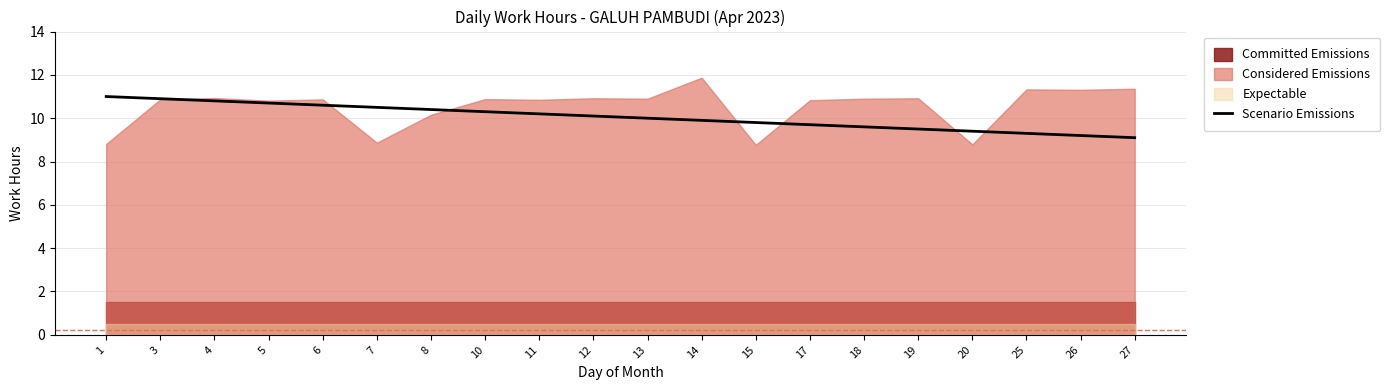

What is the change in value from 13 to 14?

-0.1